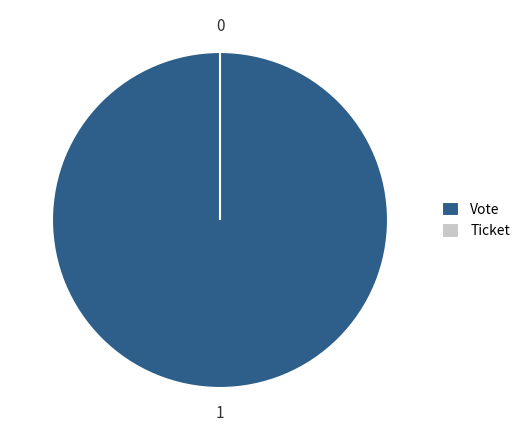

To the nearest percent, what percentage of the pie is Vote?

100%